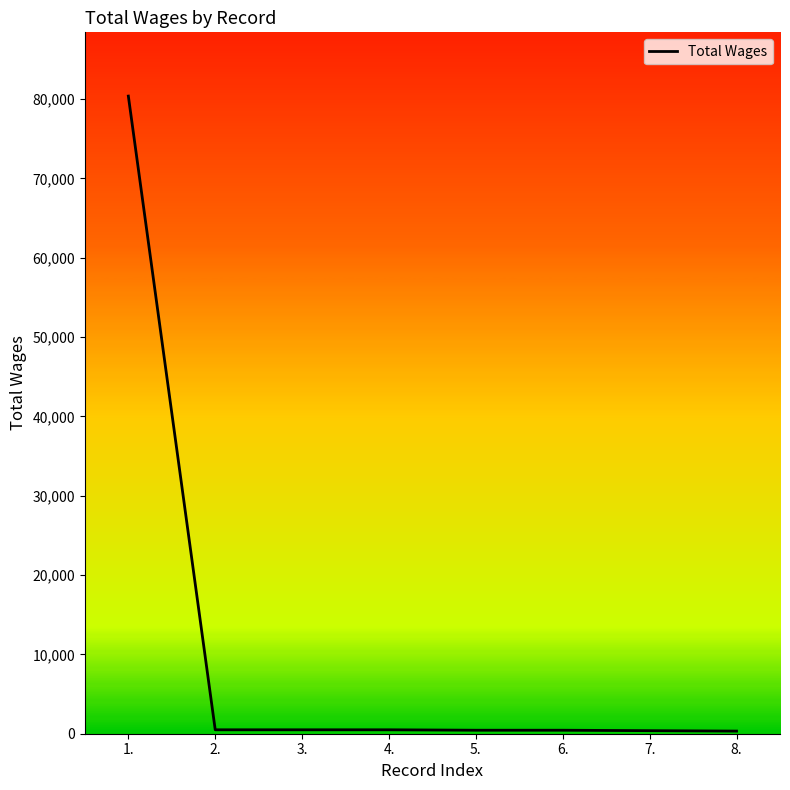

What is the sum of the values at 8. and 5.?

770